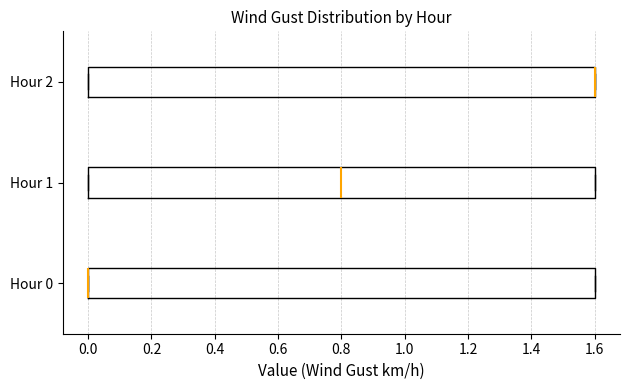

Where is the right edge of the box for Hour 0 on the x-axis? The values are not printed on the chart, so give them approximately, as read against the axis.

1.6